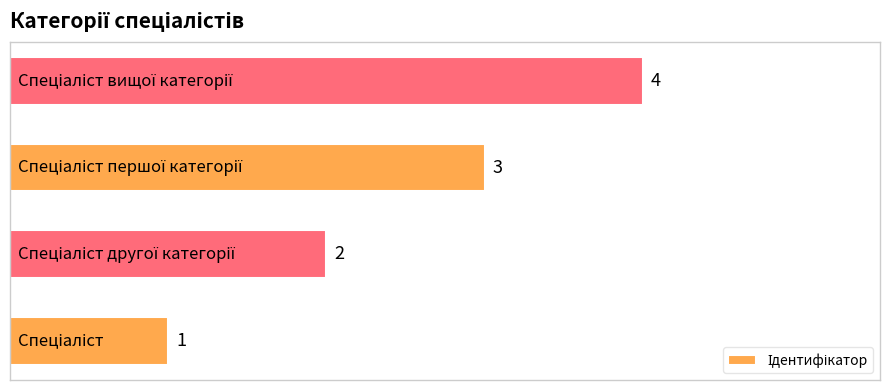

What is the difference between the maximum and minimum values?

3